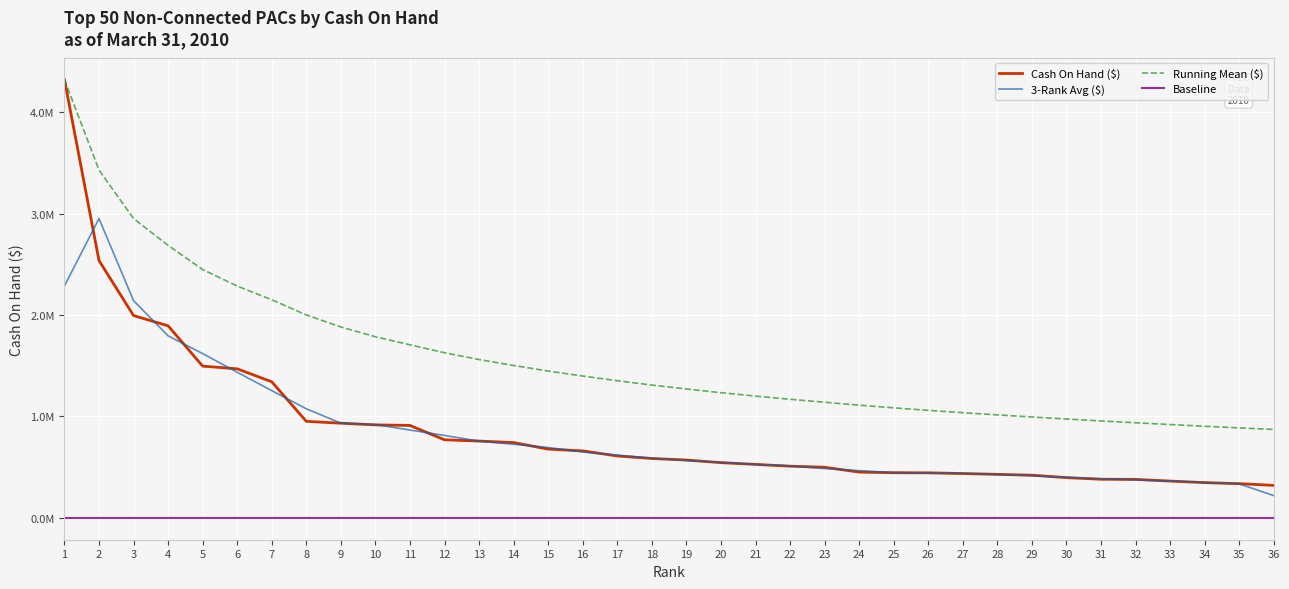

Read the value at 34.

347045.0